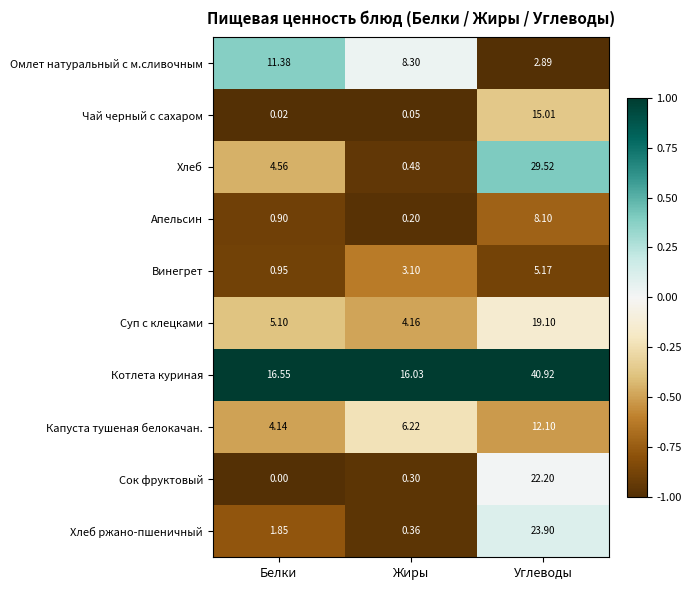

Is the value of Хлеб at Жиры greater than the value of Омлет натуральный с м.сливочным at Жиры?

No